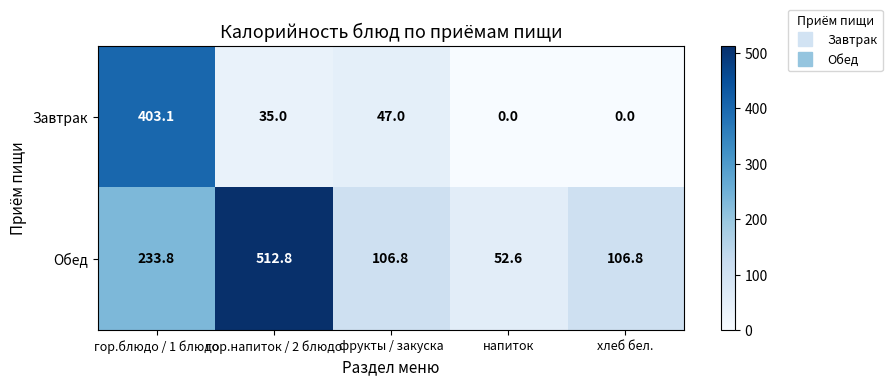

What is the minimum value for Обед?

52.6